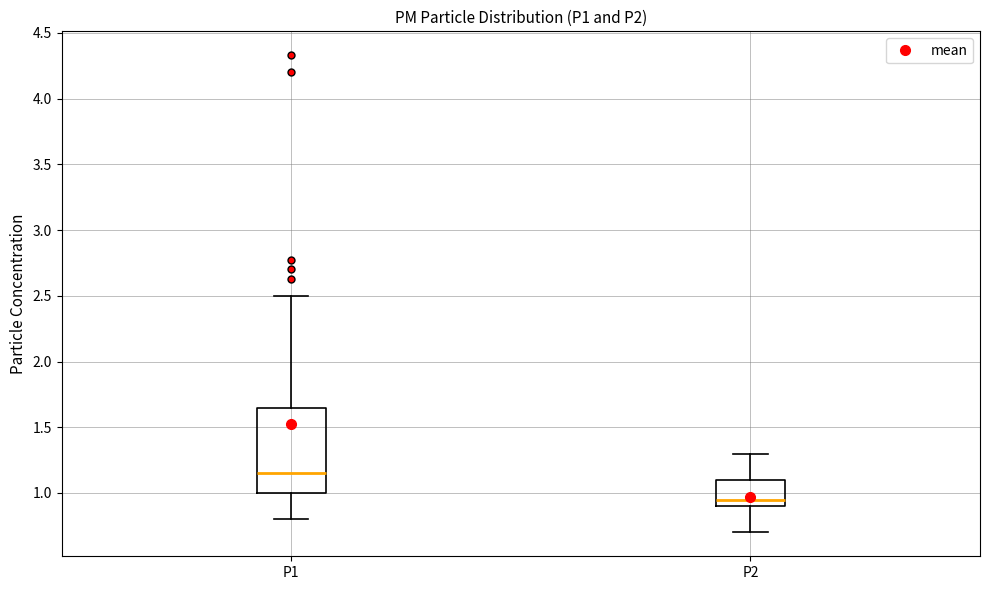

Which box is the tallest, from its lower edge to its upper edge?

P1